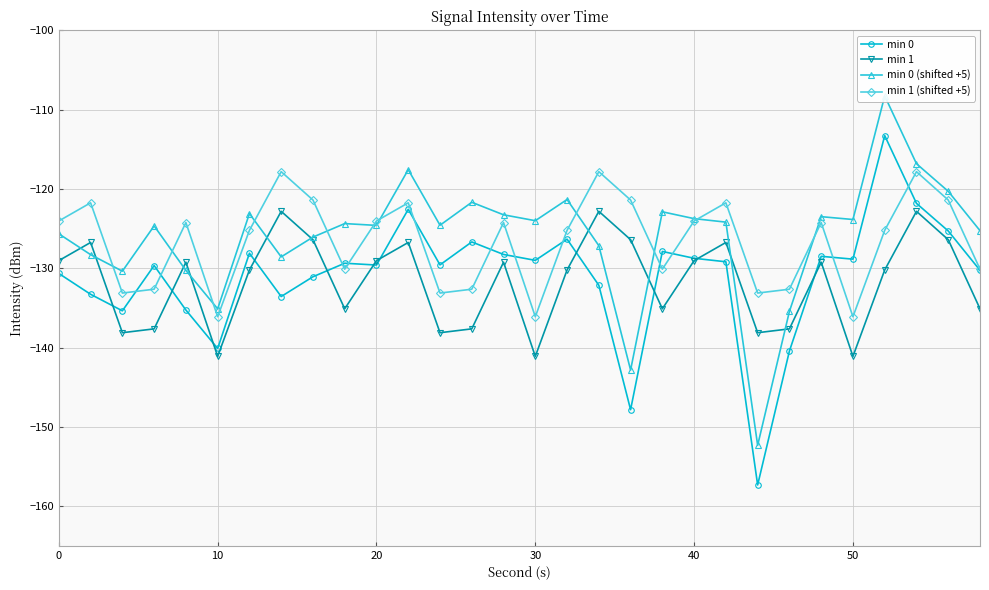

What is the average value of the min 0 (shifted +5) series?

-126.0